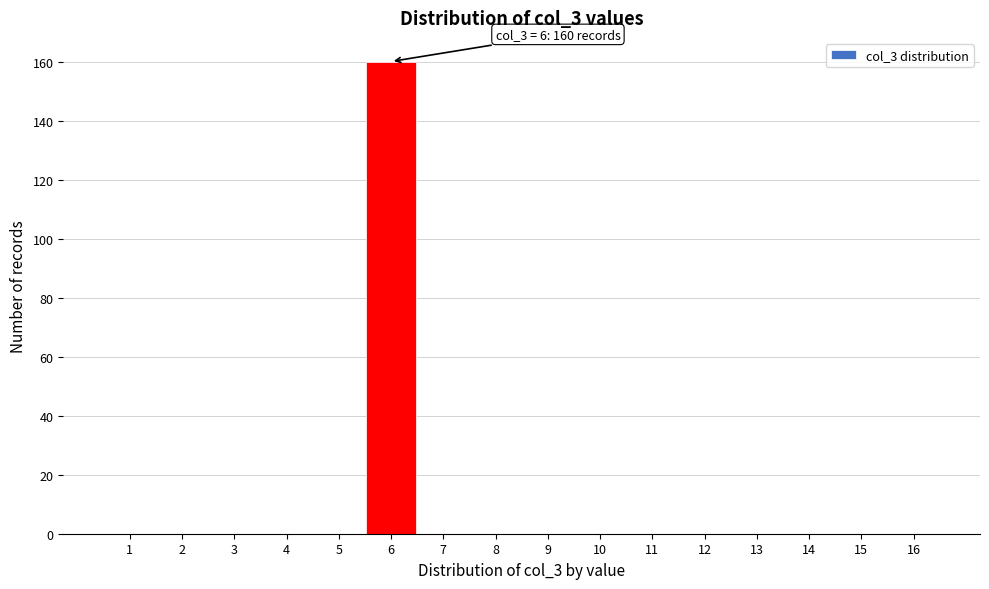

Reading left to right, transcribe all the data shown in this chart.

1=0	2=0	3=0	4=0	5=0	6=160	7=0	8=0	9=0	10=0	11=0	12=0	13=0	14=0	15=0	16=0